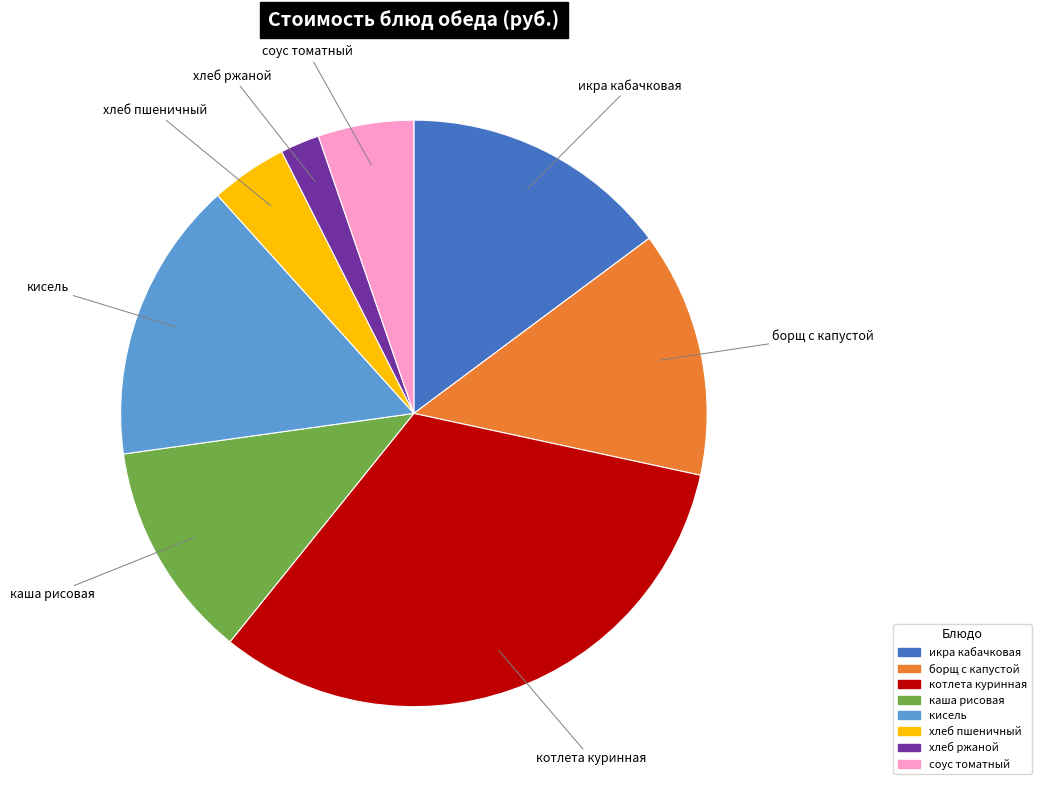

Is there any slice that represents more than half of the pie?

No